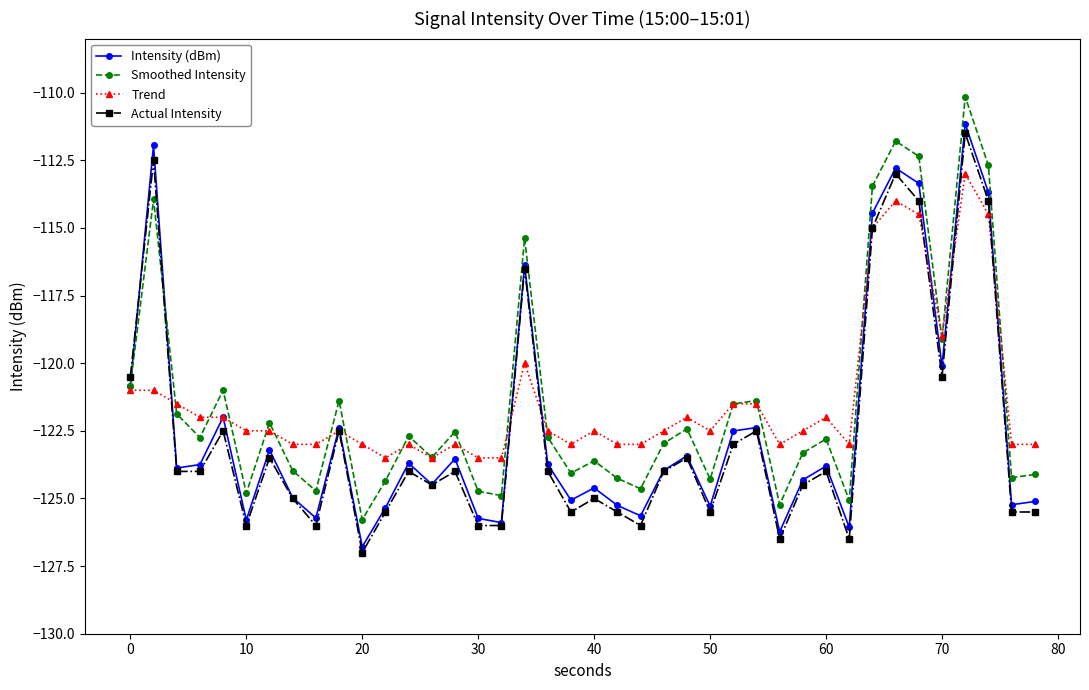

What is the greatest value displayed?

-110.2